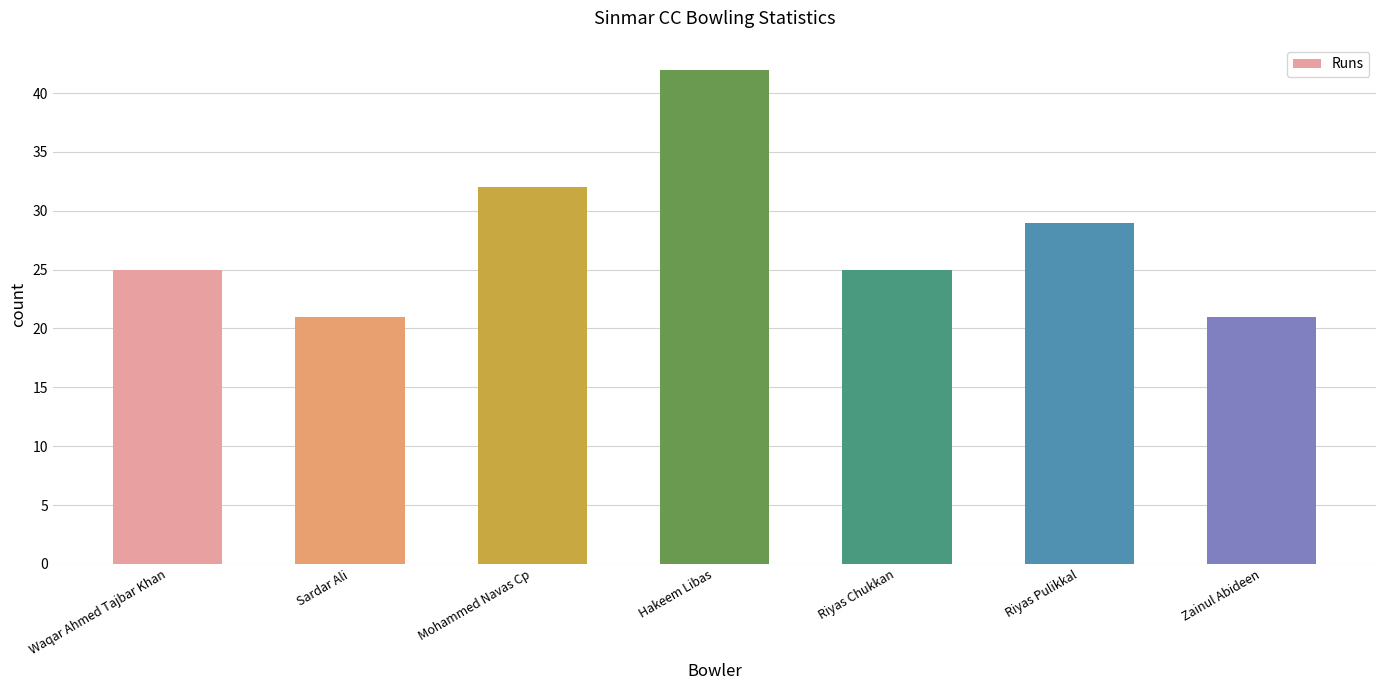

How many series are shown in this chart?

1